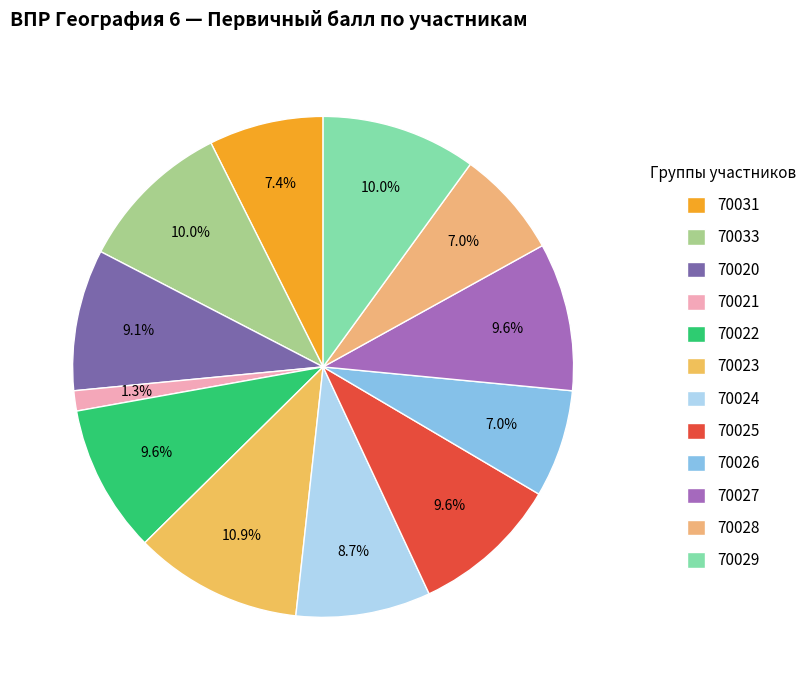

What is the change in value from 70031 to 70029?

+6